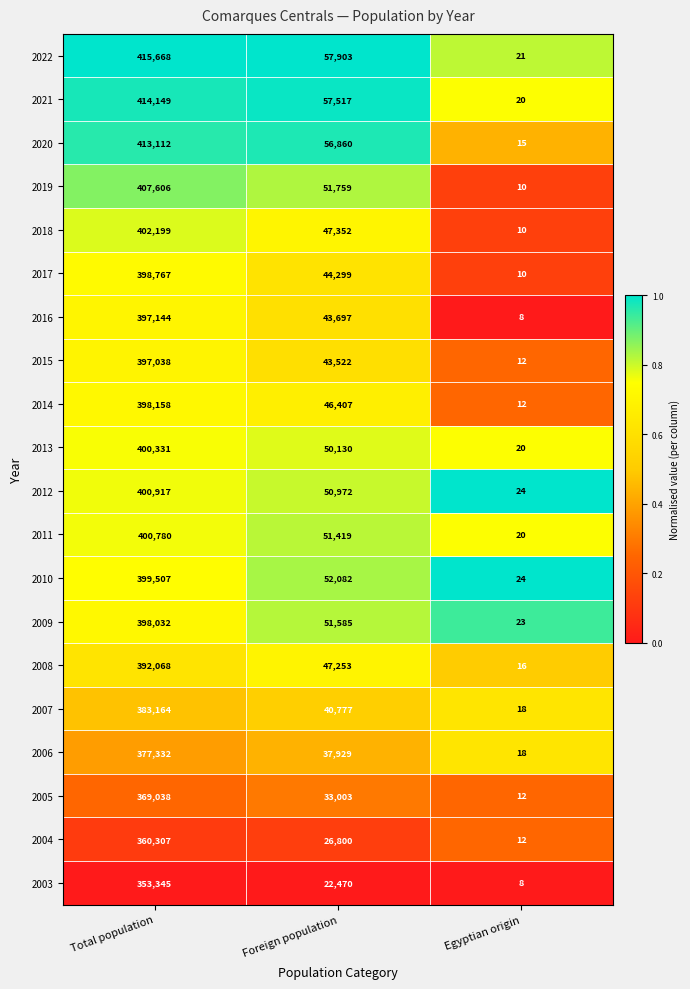

What is the greatest value displayed?

415668